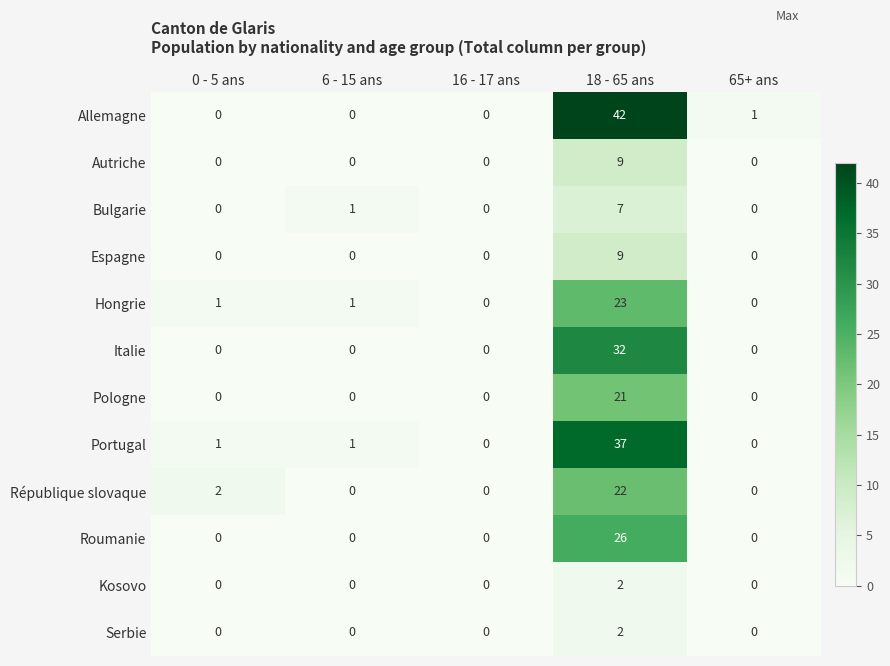

At how many categories does at least one series exceed 7?

1